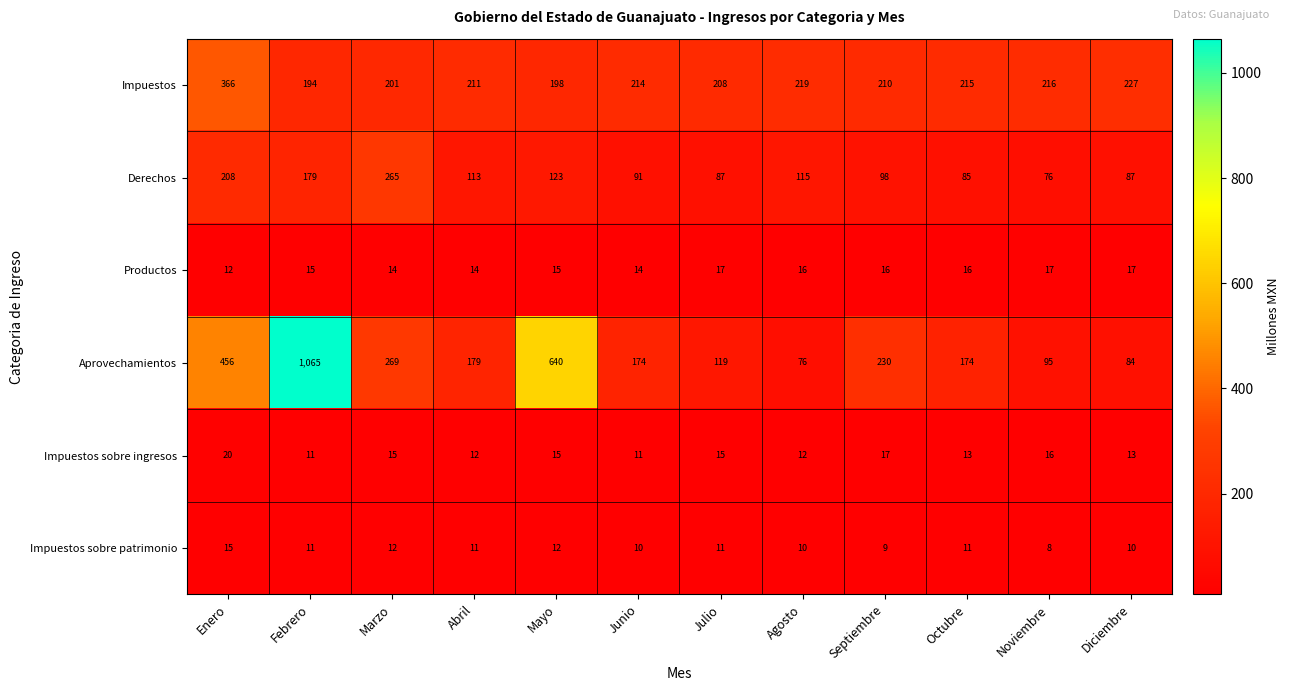

Rank the series at Octubre from lowest to highest value.

Impuestos sobre patrimonio, Impuestos sobre ingresos, Productos, Derechos, Aprovechamientos, Impuestos